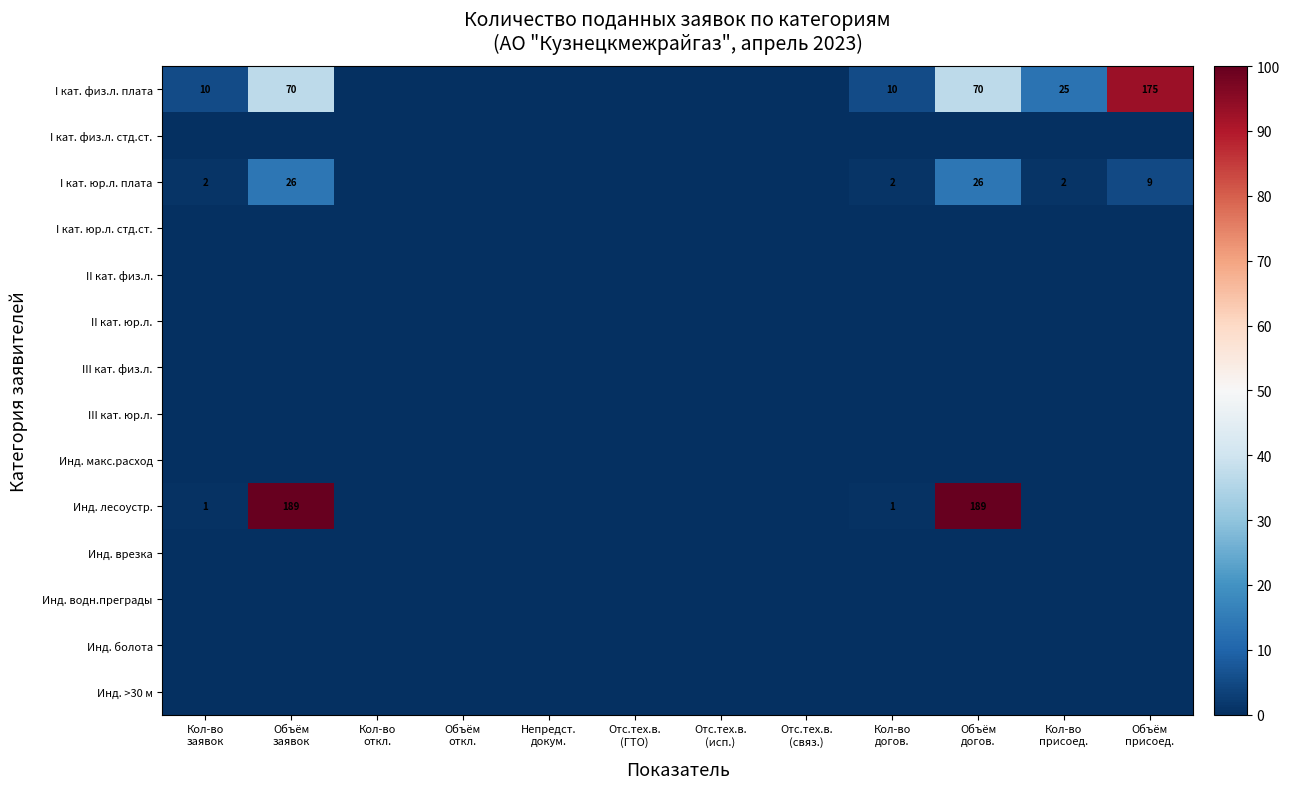

List the series in order of their peak value, highest first.

Инд. лесоустр., I кат. физ.л. плата, I кат. юр.л. плата, I кат. физ.л. стд.ст., I кат. юр.л. стд.ст., II кат. физ.л., II кат. юр.л., III кат. физ.л., III кат. юр.л., Инд. макс.расход, Инд. врезка, Инд. водн.преграды, Инд. болота, Инд. >30 м